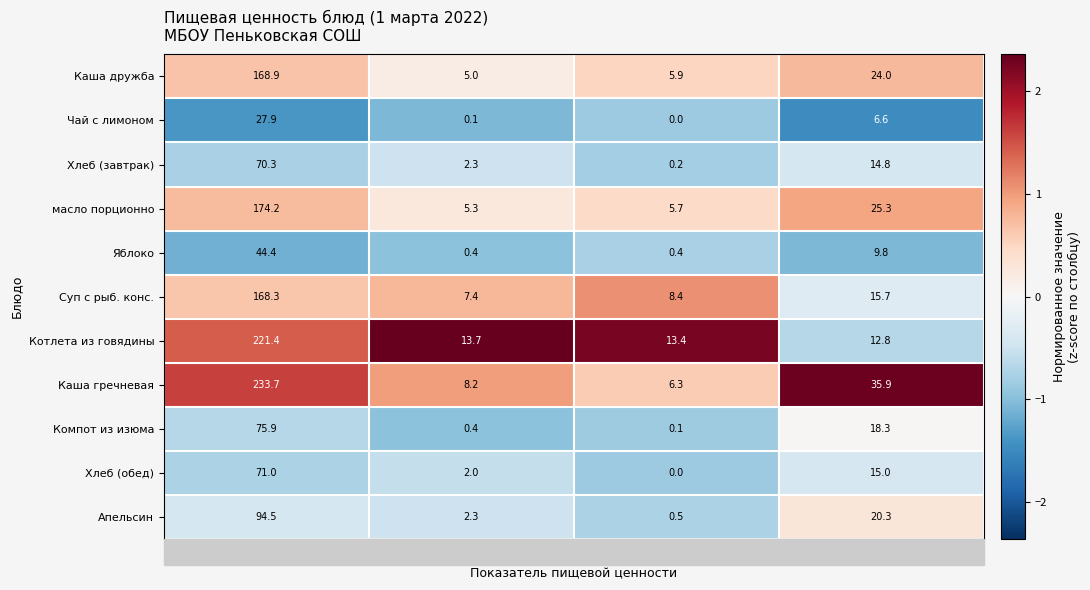

True or false: Апельсин has a value of 94.5 at Калорийность.

True